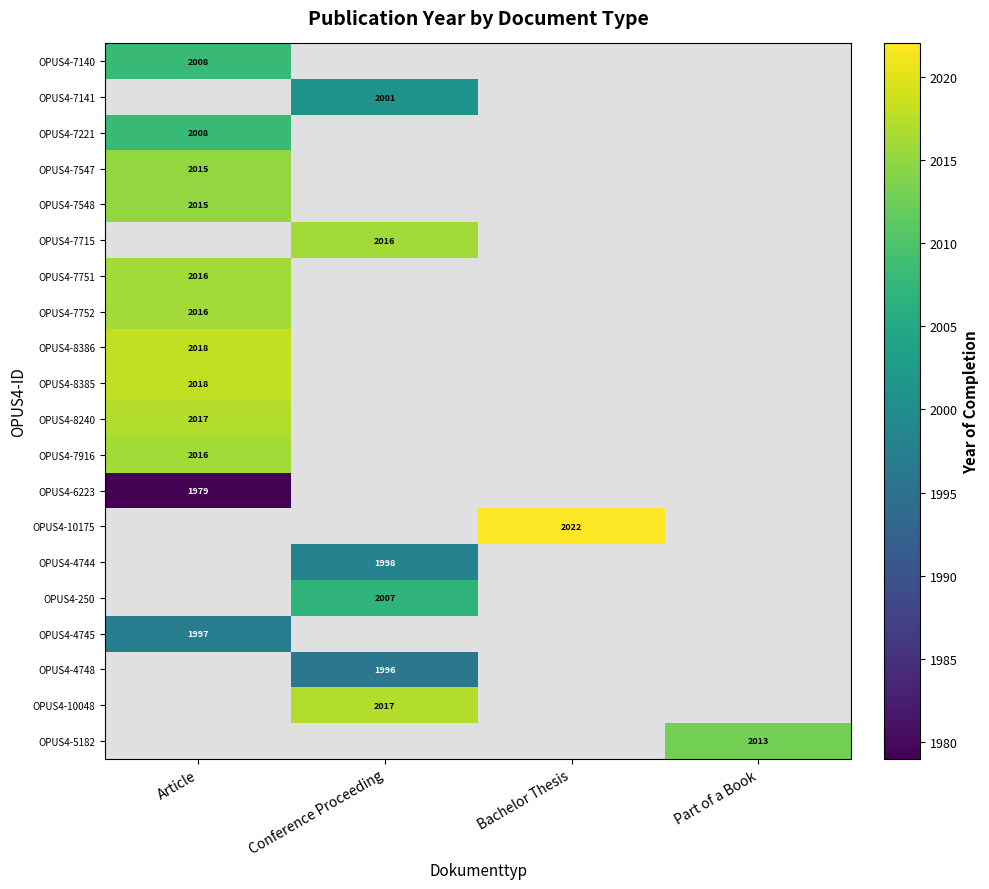

How many values in OPUS4-250 are above zero?

1